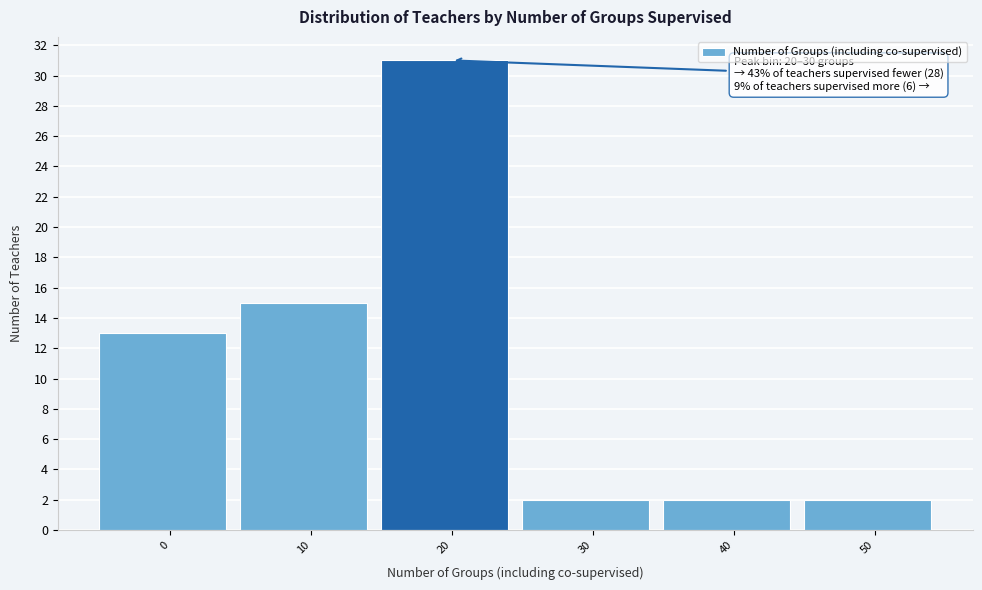

Reading right to left, extract all data points from this chart.

2	2	2	31	15	13